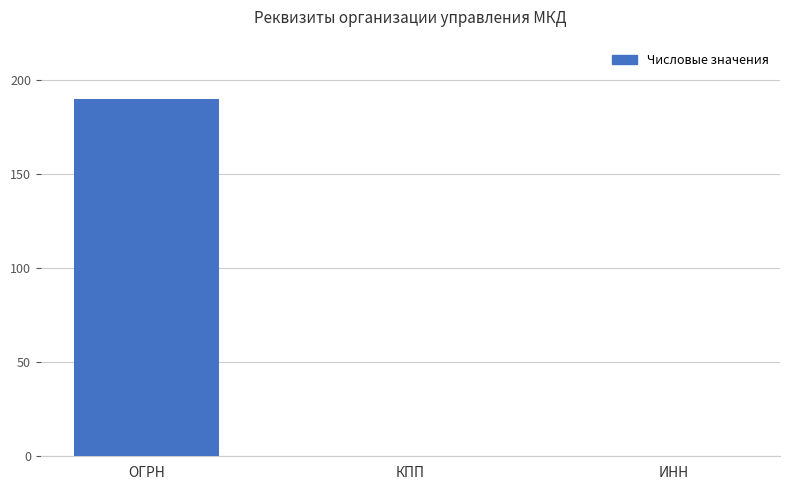

Is it true that the value at КПП is 0.0?

True